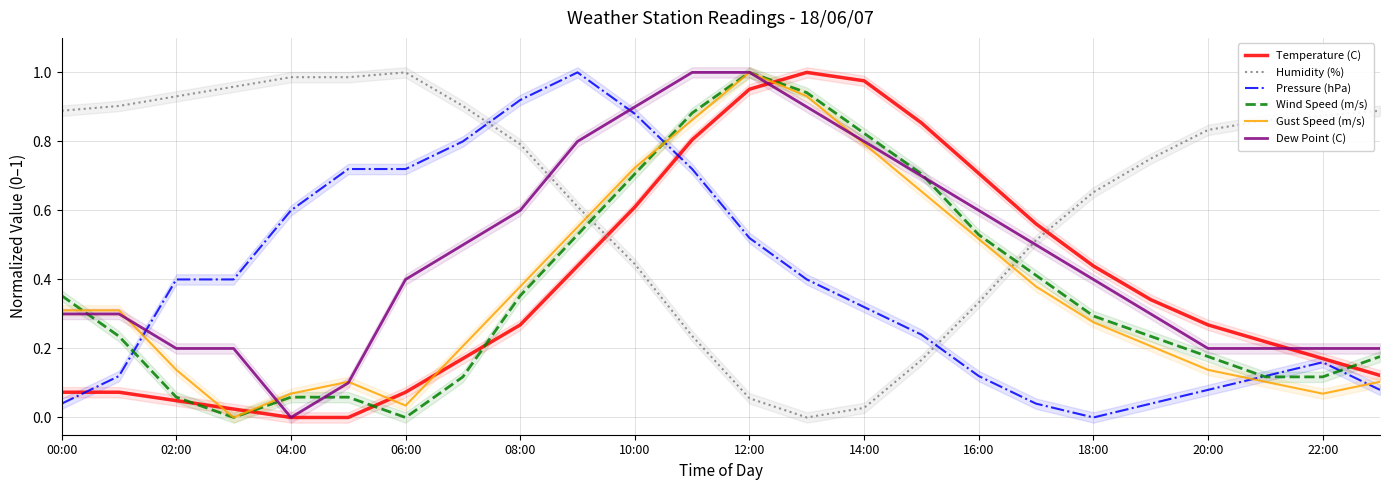

The value of Wind Speed (m/s) at 02:00 is 0.0. True or false?

False